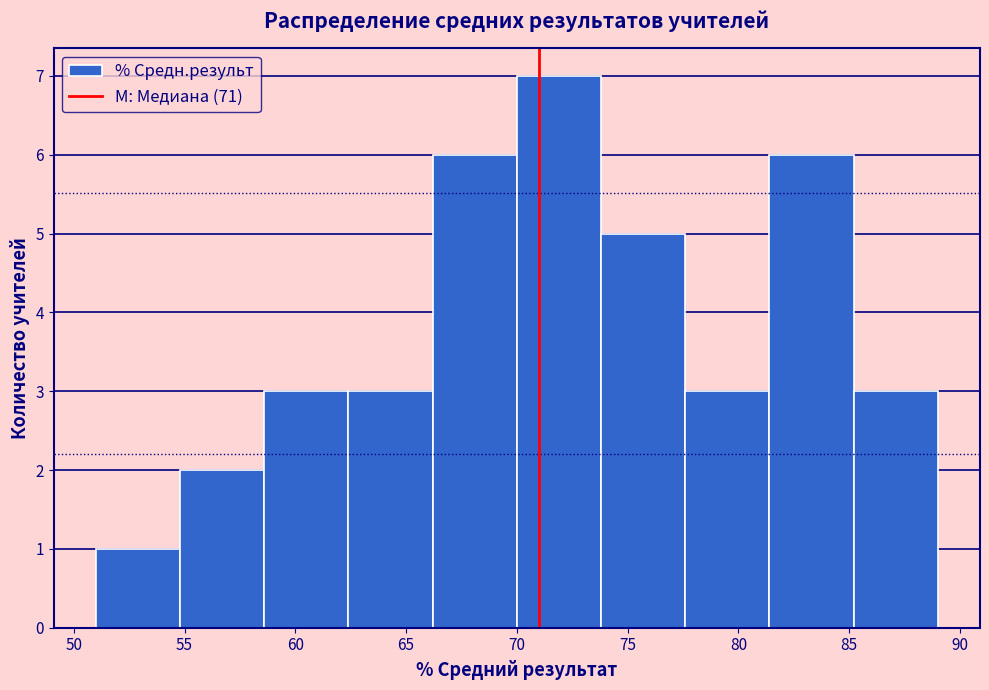

Reading left to right, transcribe this chart: for each bar, give the range it covers on the x-axis and its height. Neither the bar edges nor the heights are printed on the chart, so give them approximately, as read against the axes.

51.0 to 54.8: 1
54.8 to 58.6: 2
58.6 to 62.4: 3
62.4 to 66.2: 3
66.2 to 70.0: 6
70.0 to 73.8: 7
73.8 to 77.6: 5
77.6 to 81.4: 3
81.4 to 85.2: 6
85.2 to 89.0: 3